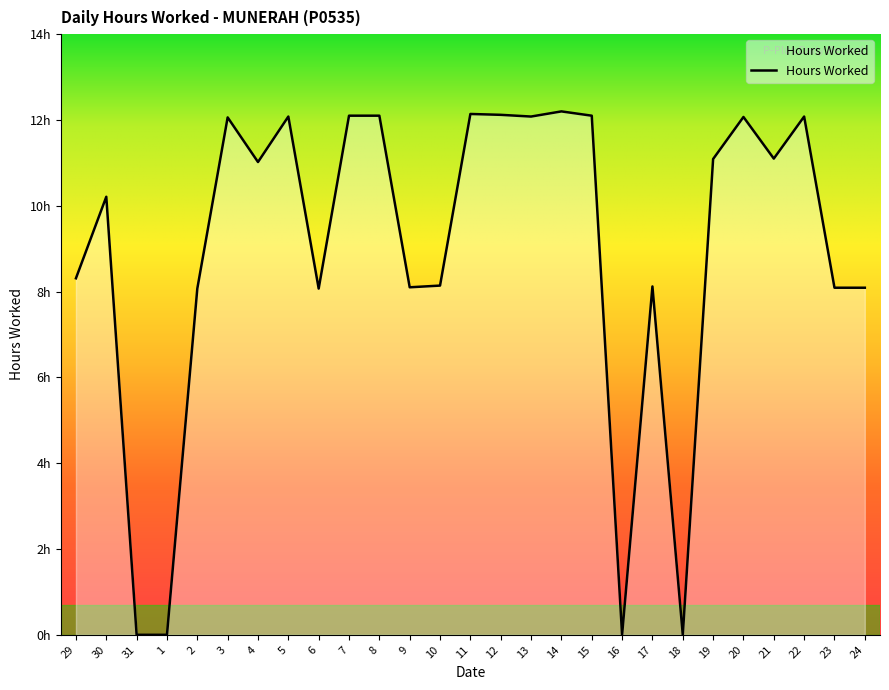

Does the chart display data point markers on the line(s)?

No